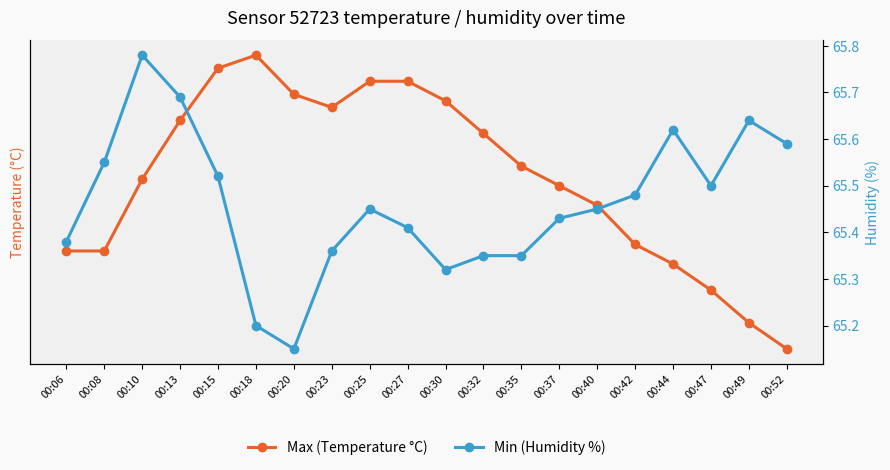

What is the total value across all series at 00:20?

77.0